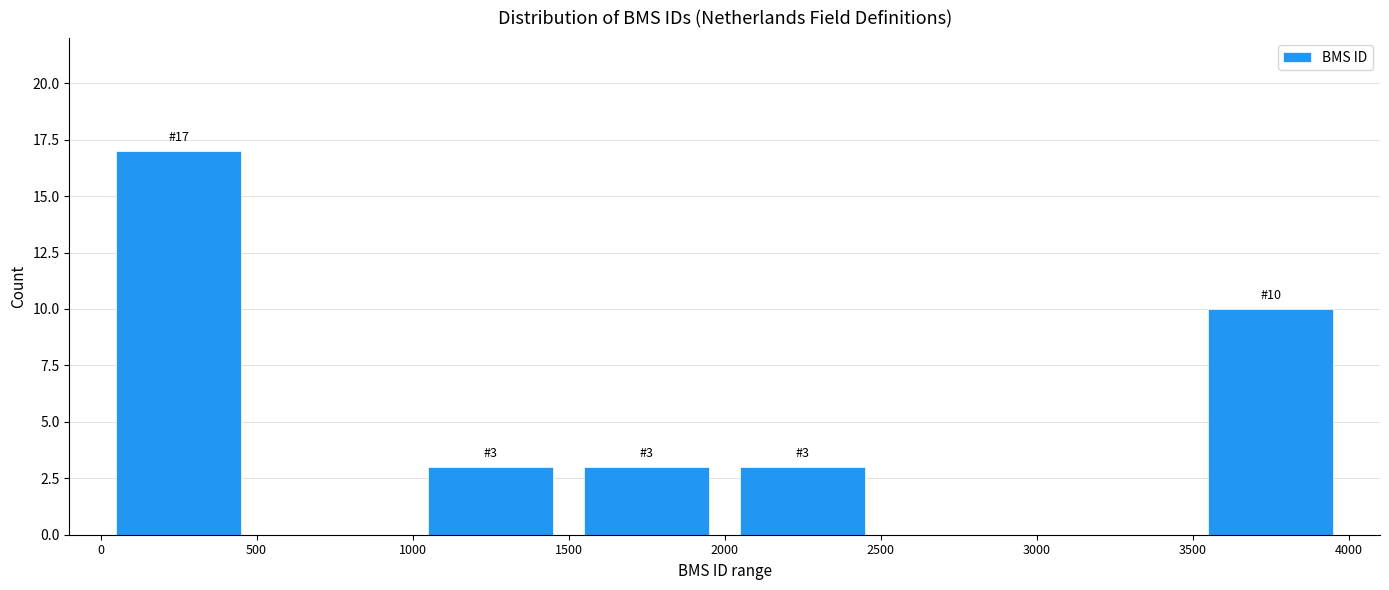

Which range on the x-axis has the tallest bar?

0 to 500